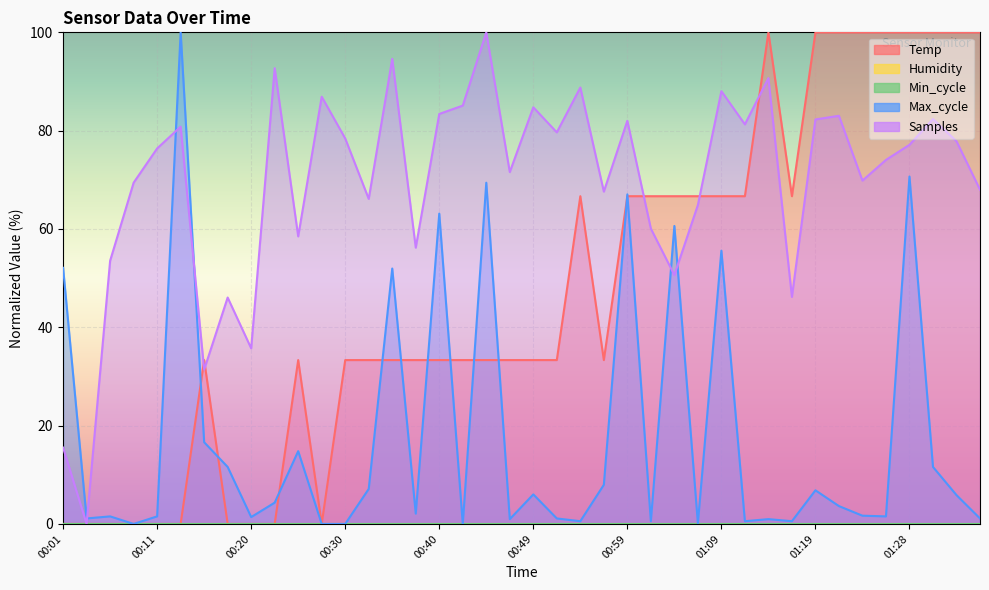

Which category has the lowest value across all series?

00:01